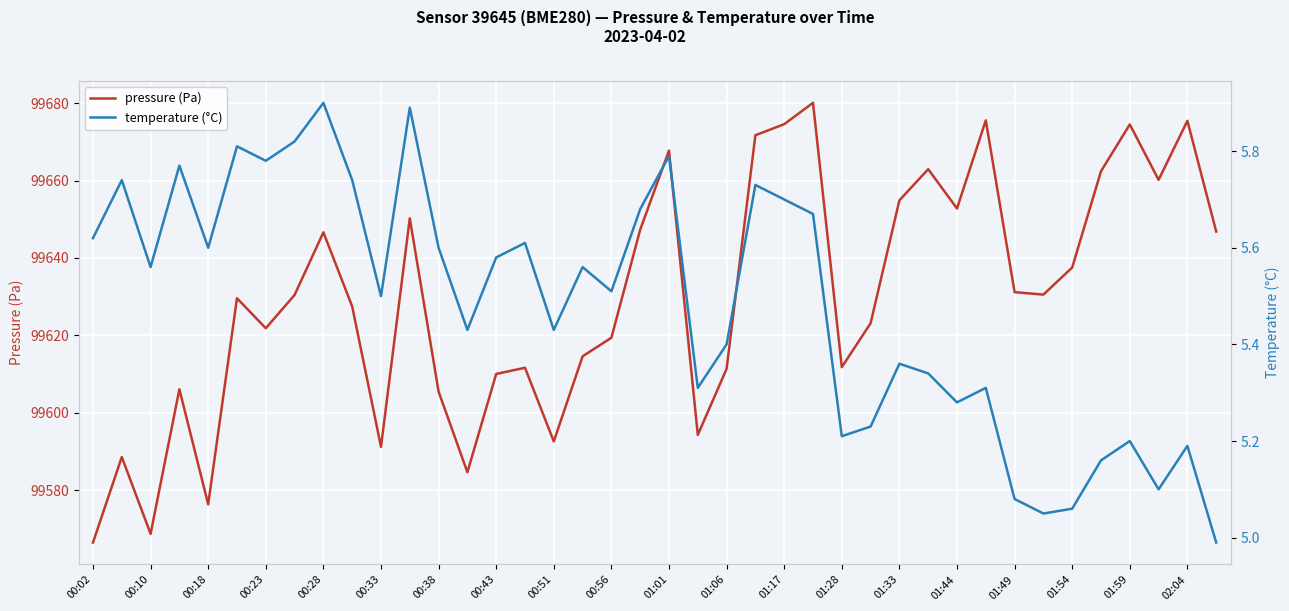

The pressure (Pa) series shows 99591.2 at 00:33. True or false?

True